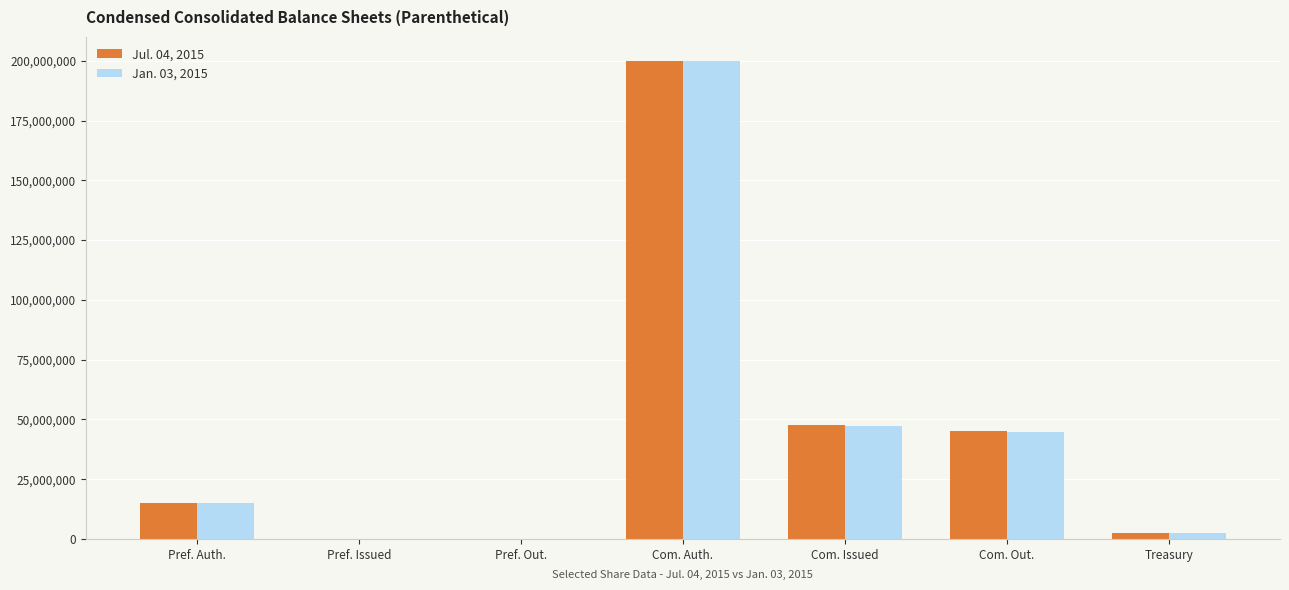

At which category is the sum across all series the highest?

Com. Auth.